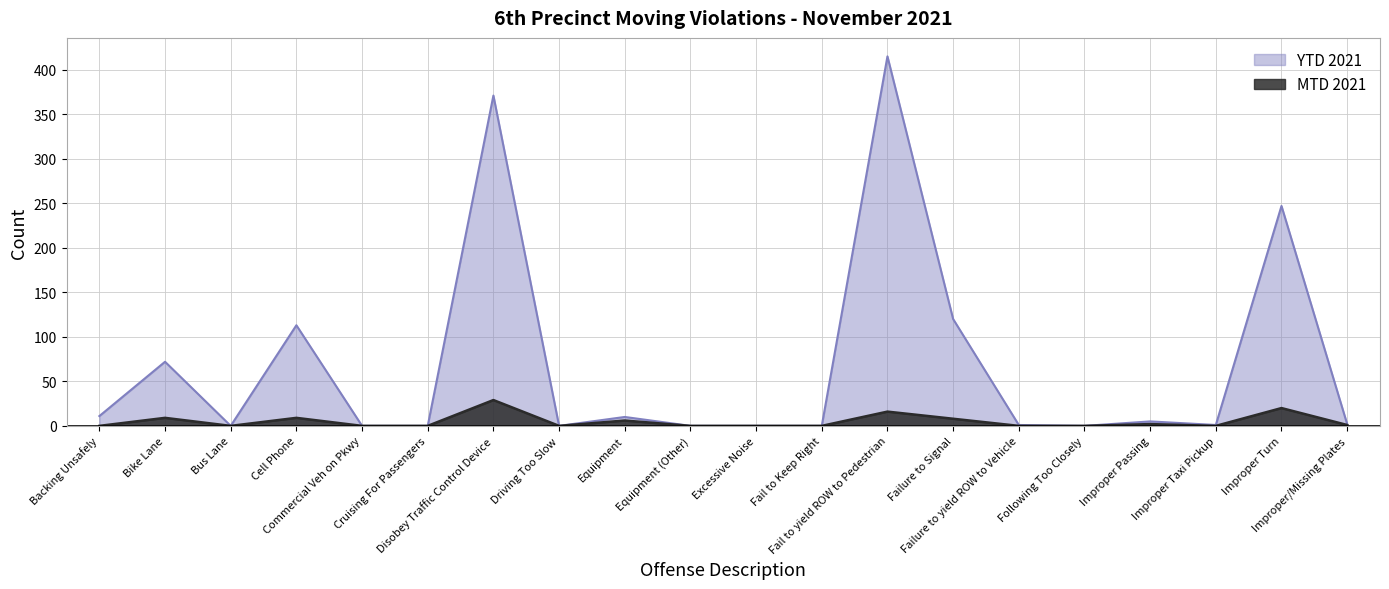

What are all the series names shown in the legend?

YTD 2021, MTD 2021